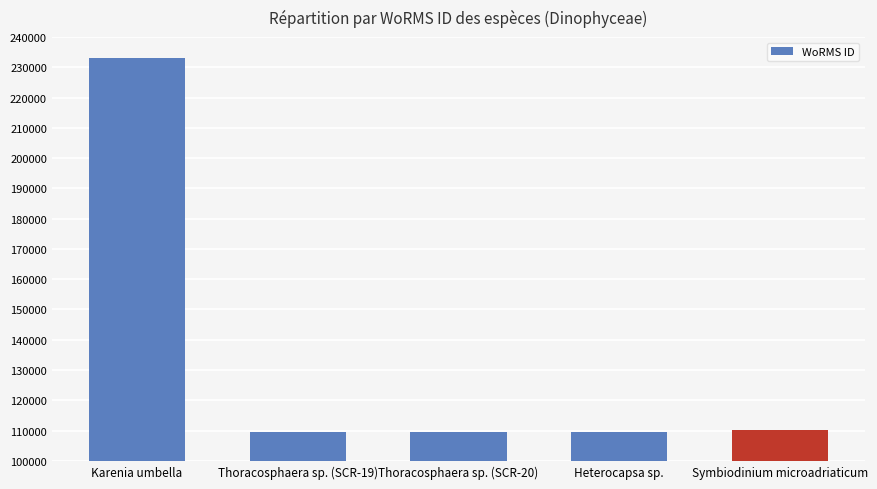

Which has a higher value, Karenia umbella or Thoracosphaera sp. (SCR-19)?

Karenia umbella